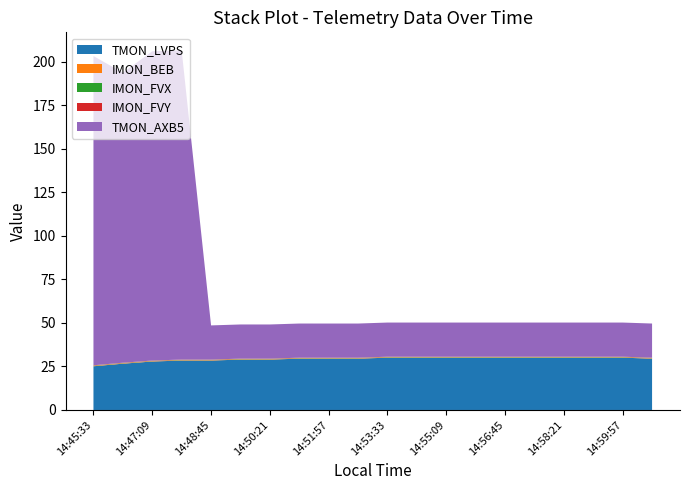

What is the lowest value of the TMON_LVPS series?

25.1